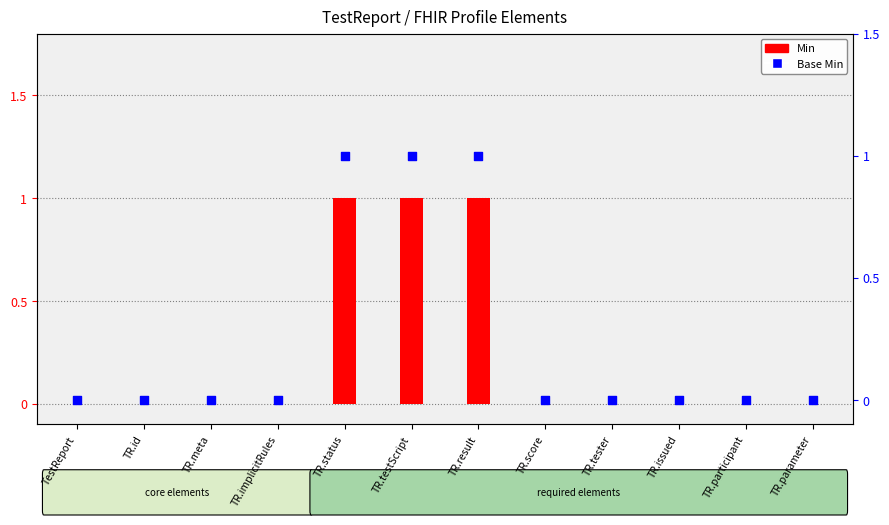

At which category is the sum across all series the highest?

TR.status